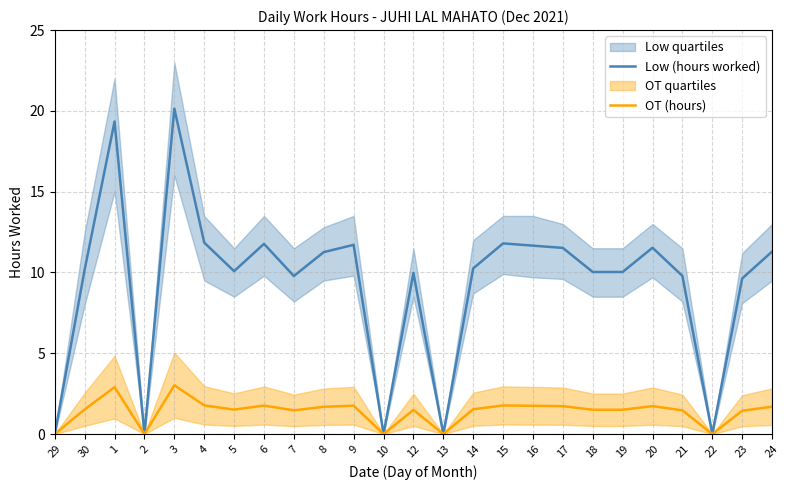

How many interior local valleys does the OT (hours) series have?

6